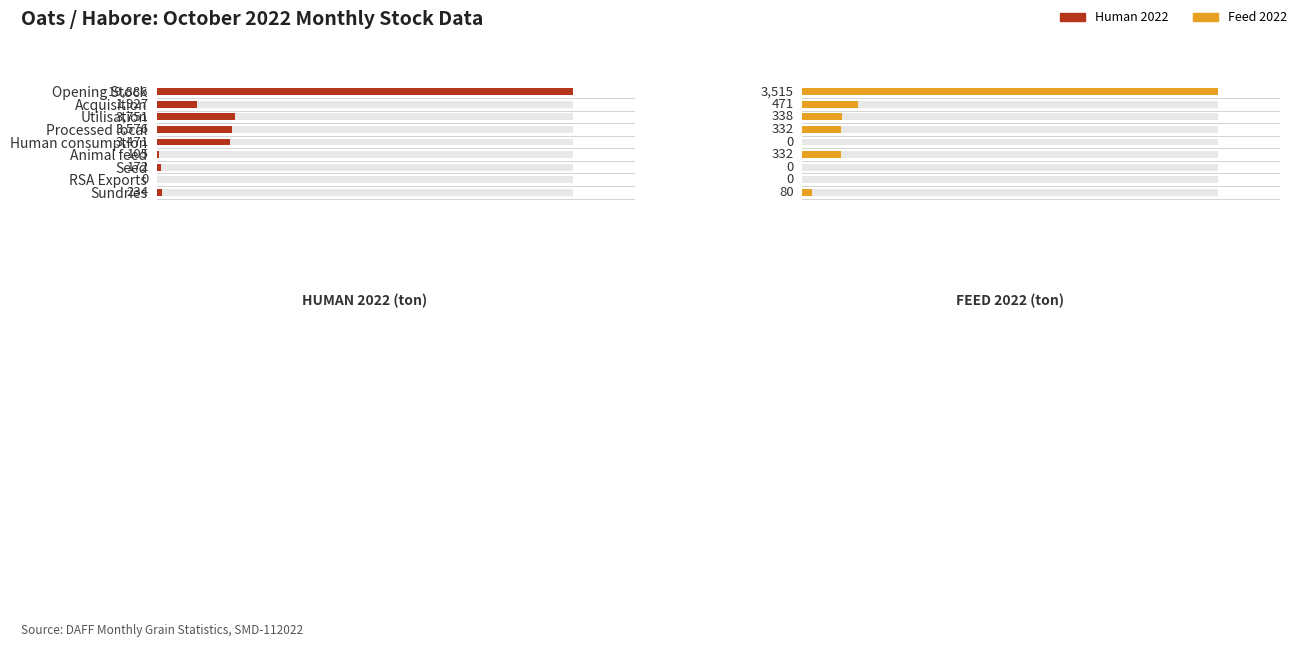

Is the value of Feed 2022 at Animal feed greater than the value of Human 2022 at Acquisition?

No